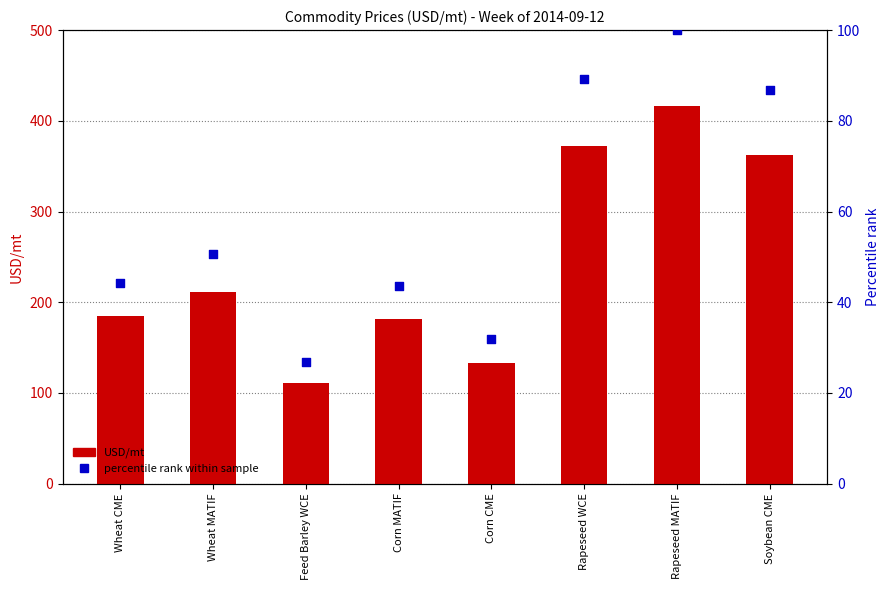

What is the total value across all series at Rapeseed MATIF?

516.7